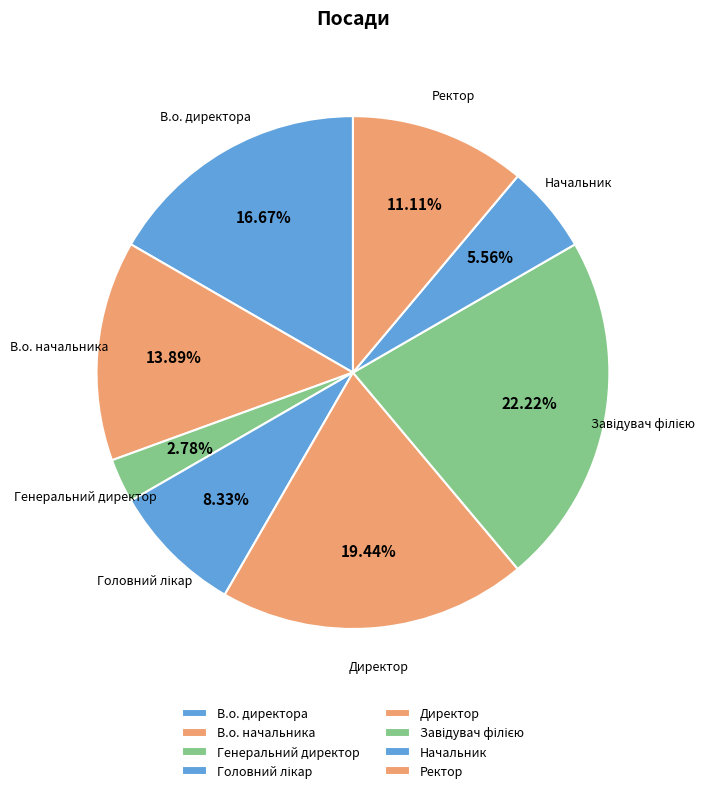

Which has a higher value, В.о. начальника or В.о. директора?

В.о. директора